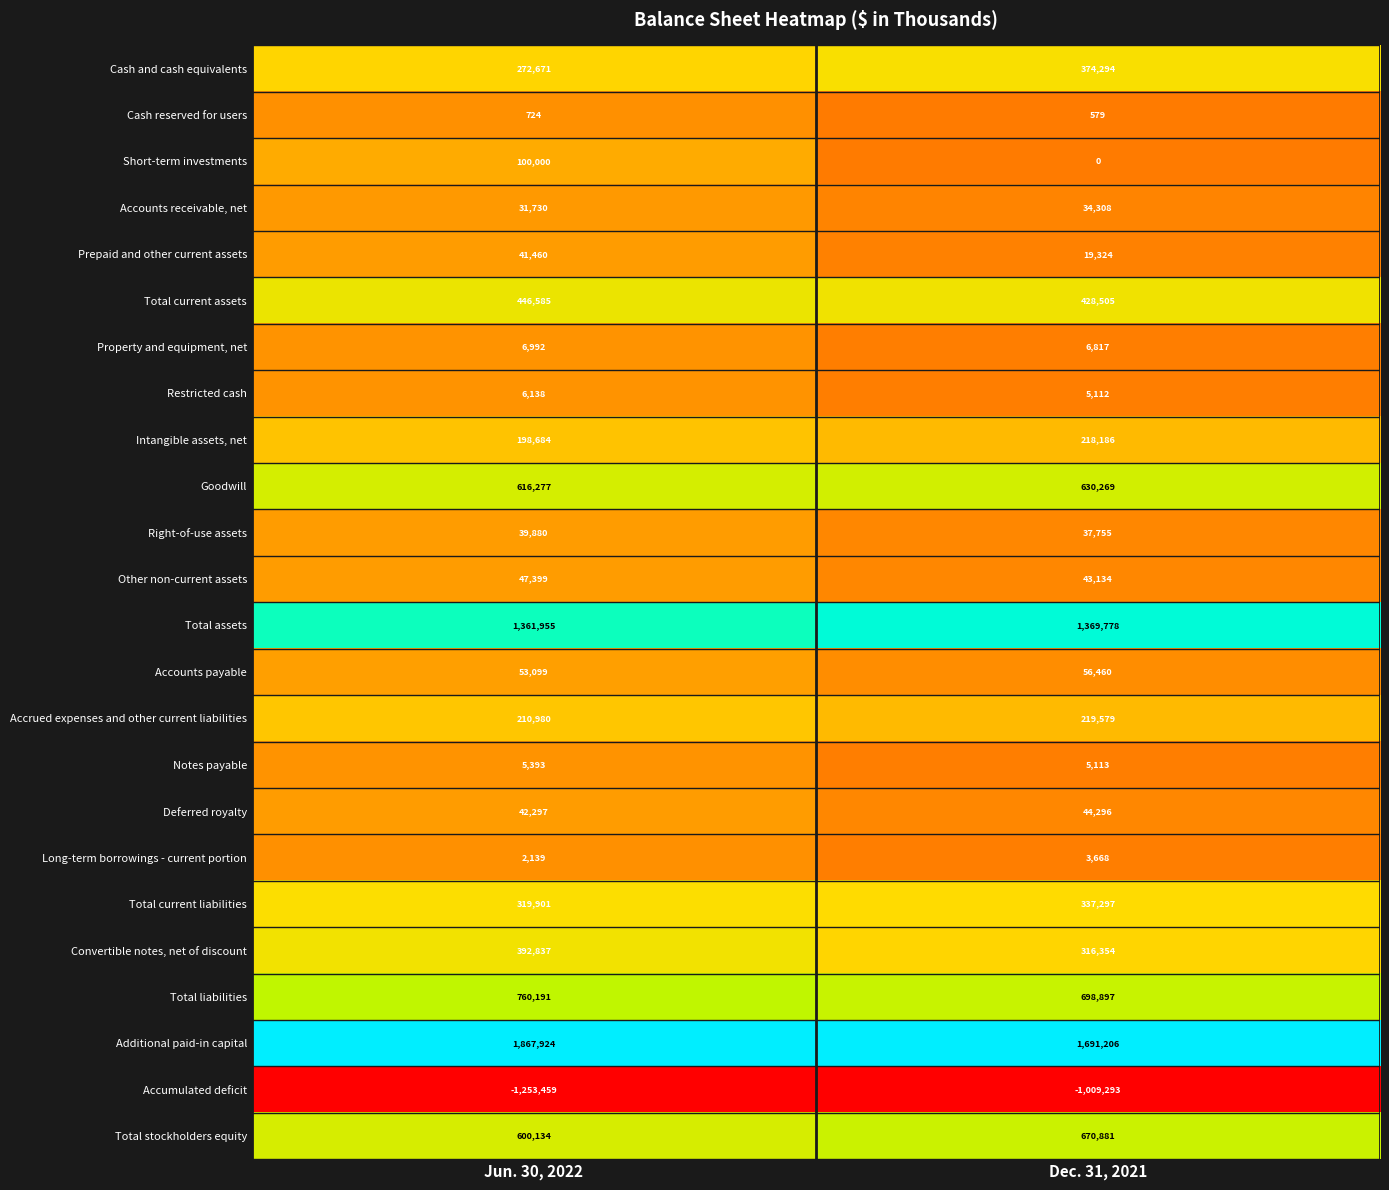

Which category has the lowest value across all series?

Jun. 30, 2022